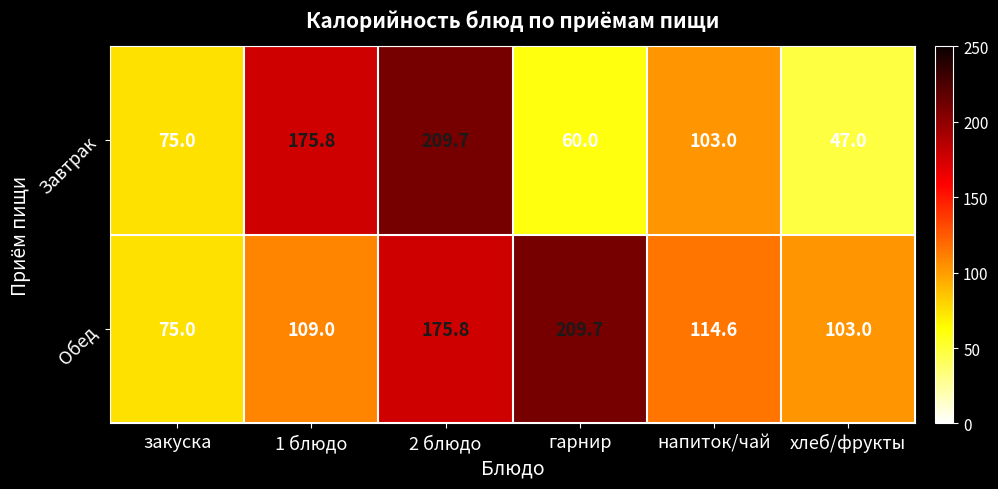

Count the number of categories in the chart.

6